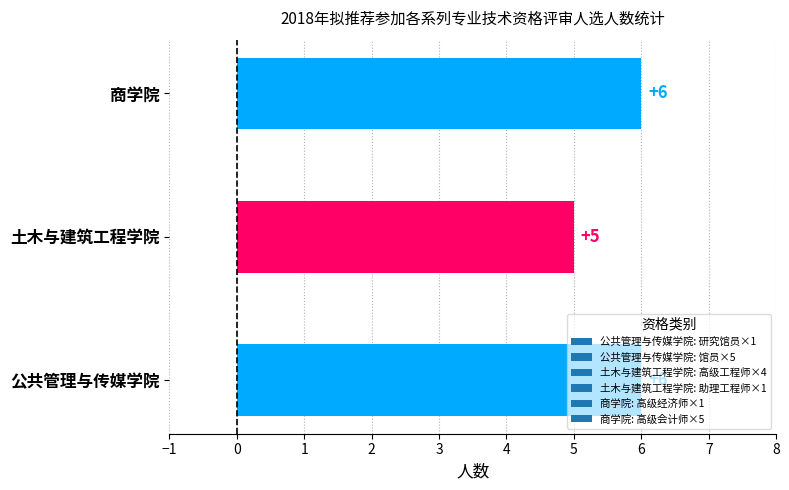

How many values are between 5 and 6?

3